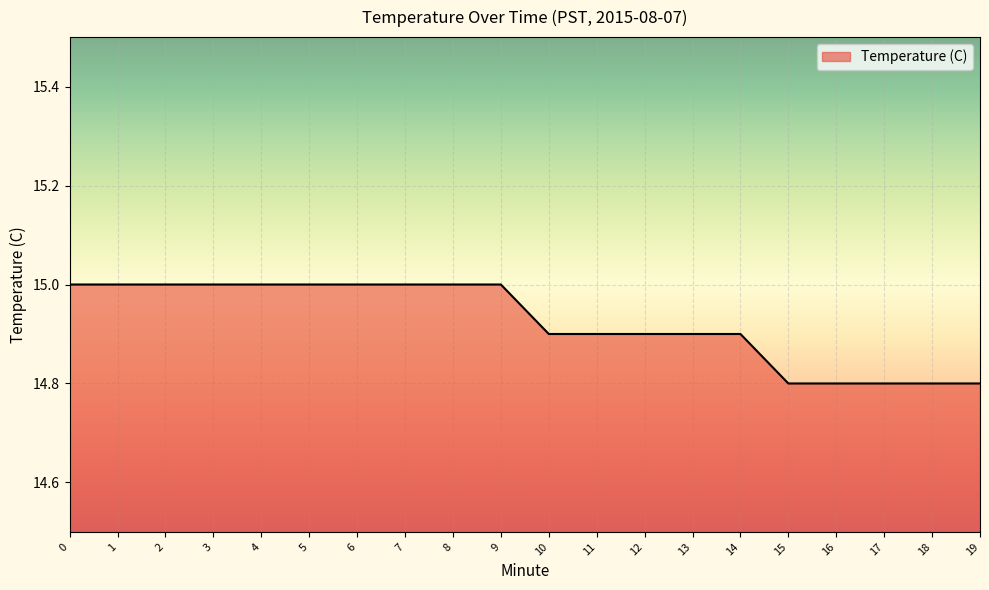

Does the chart have visible grid lines?

Yes